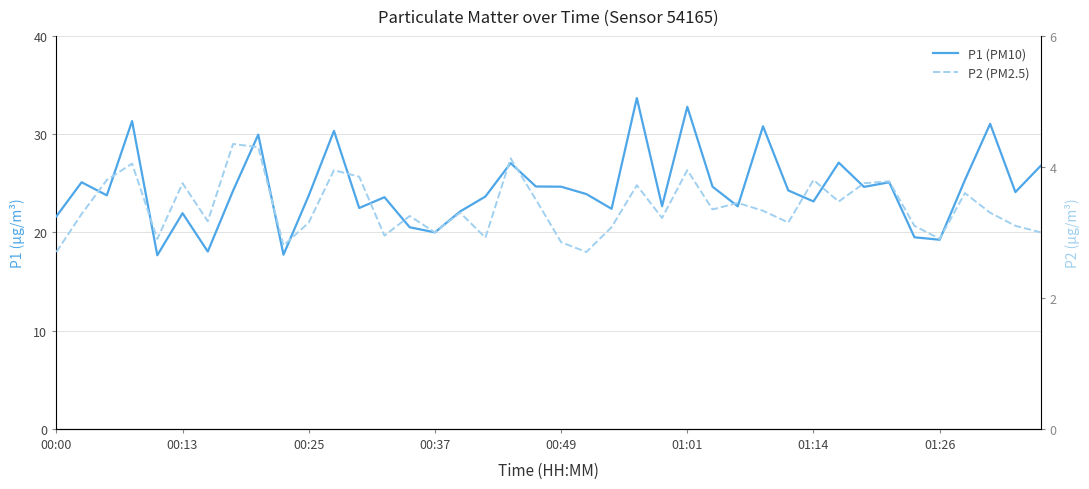

The P1 (PM10) series shows 32.3 at 17. True or false?

False